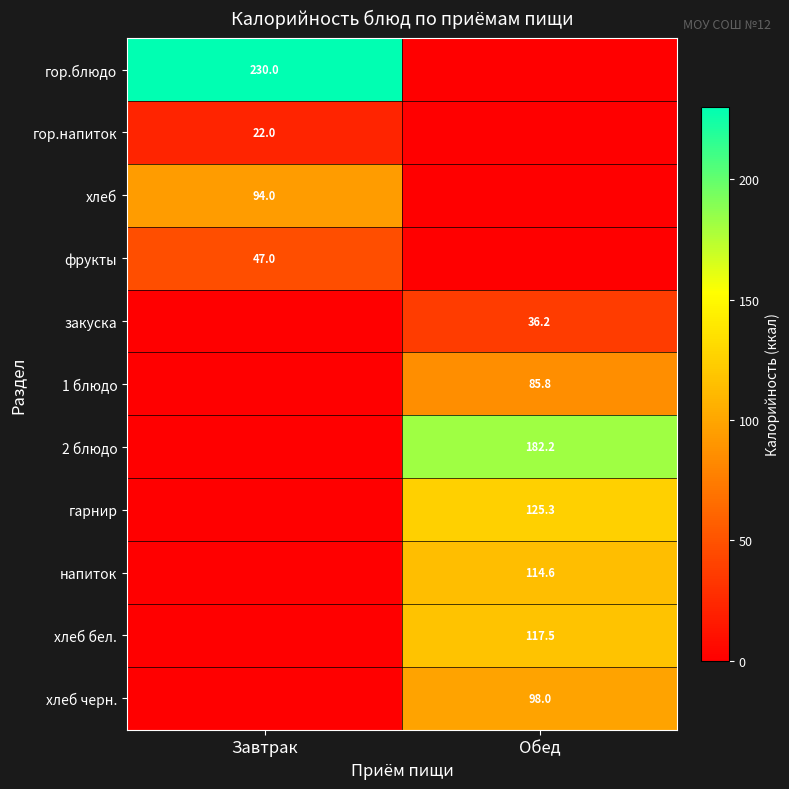

What is the spread (max minus min) of values at Обед?

182.2